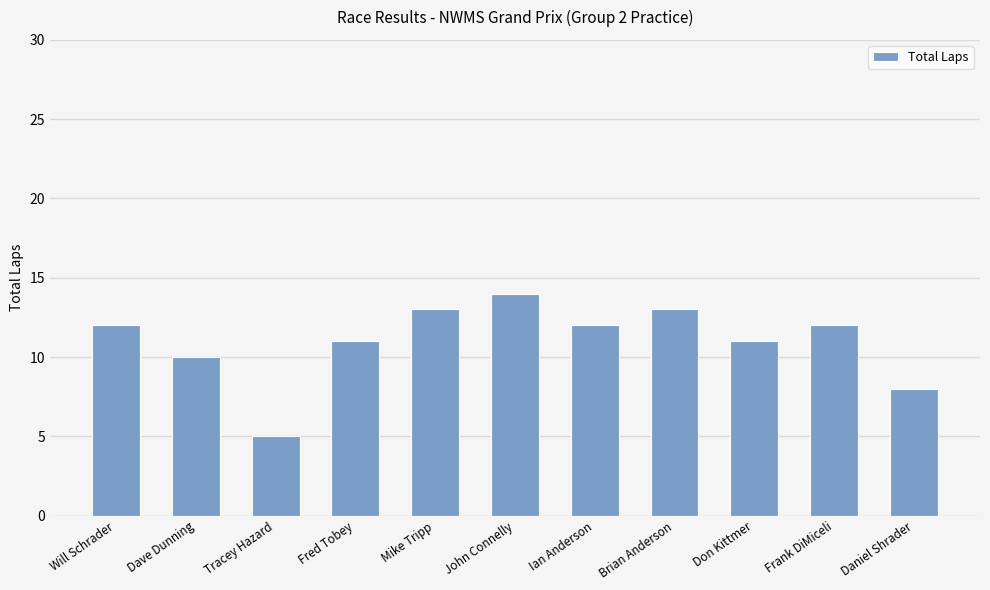

What is the label of the 10th bar from the right?

Dave Dunning